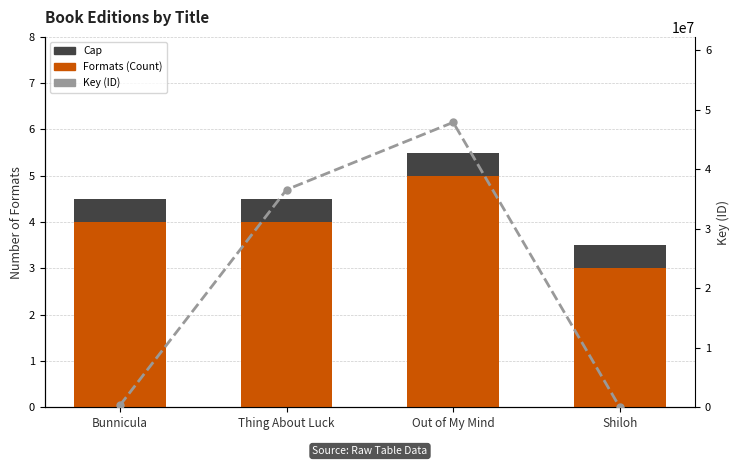

What is the label of the 3rd bar from the left?

Out of My Mind